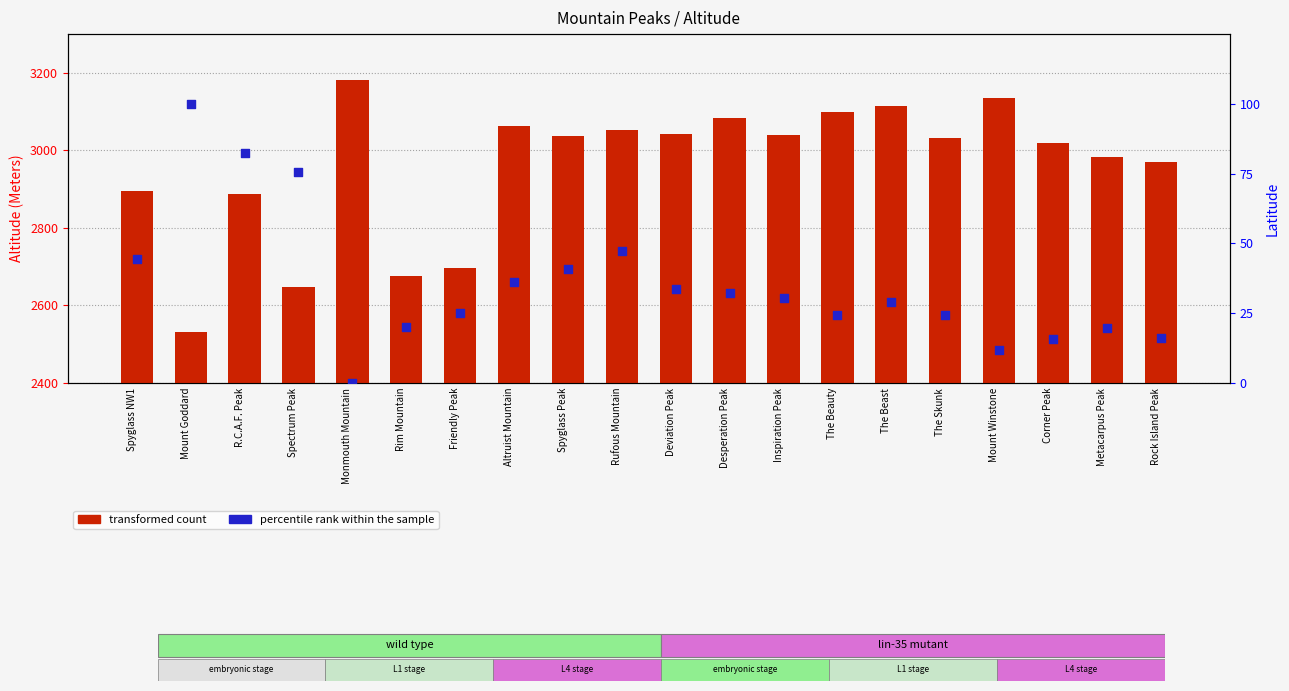

At which category is the sum across all series the highest?

Monmouth Mountain